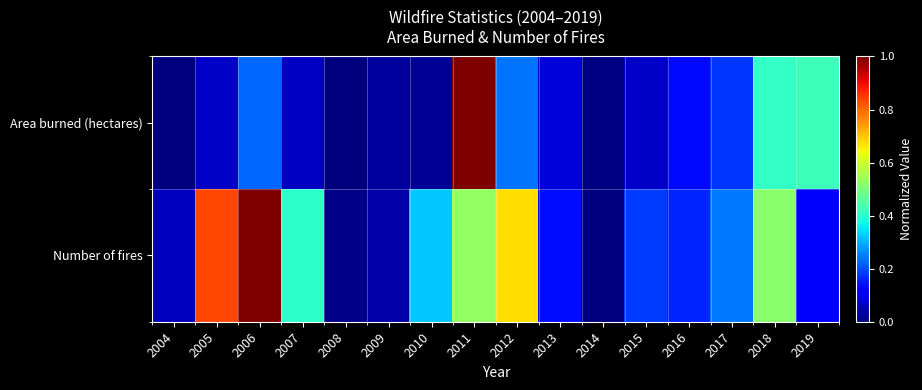

Count the number of categories in the chart.

16